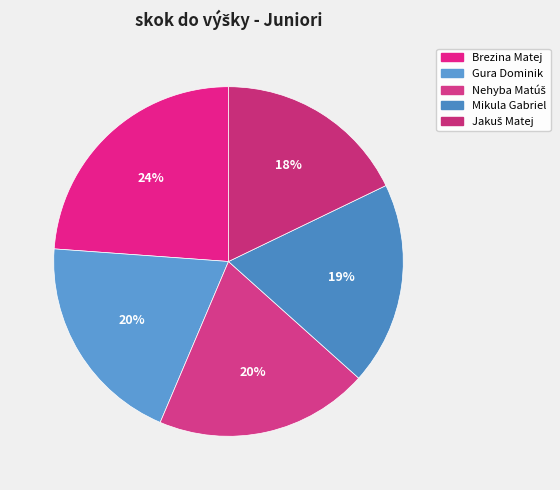

To the nearest percent, what is the difference between the largest and smallest slice percentages?

6%